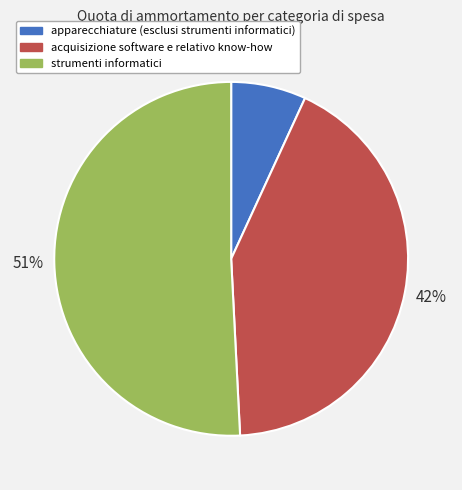

Approximately how many times larger is the value at strumenti informatici compared to acquisizione software e relativo know-how?

1.2